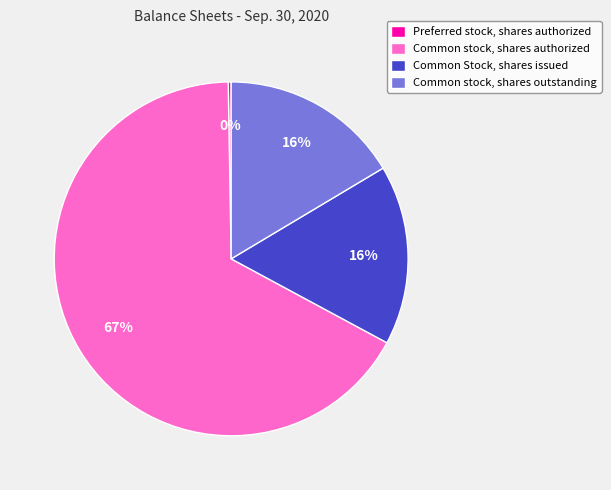

Which slice is the largest?

Common stock, shares authorized